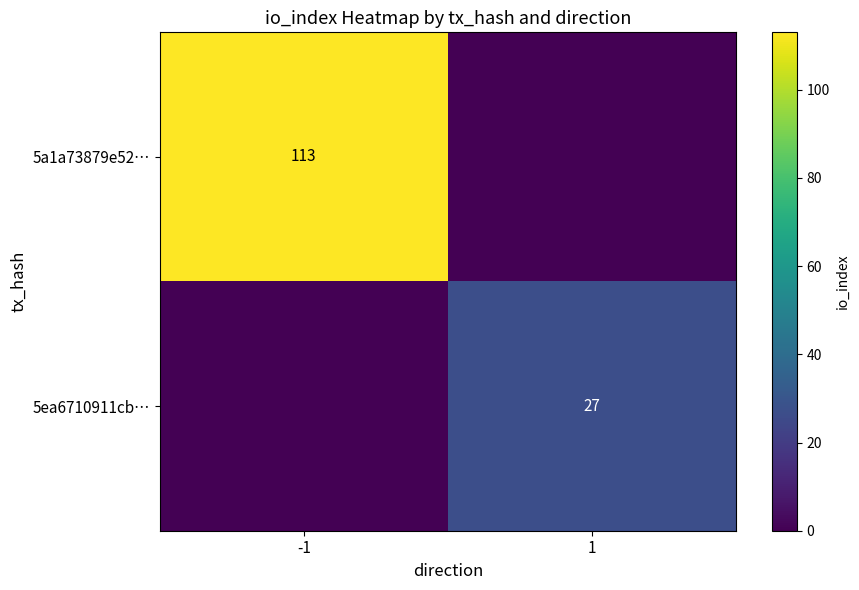

The value of 5ea6710911cb… at 1 is 12. True or false?

False